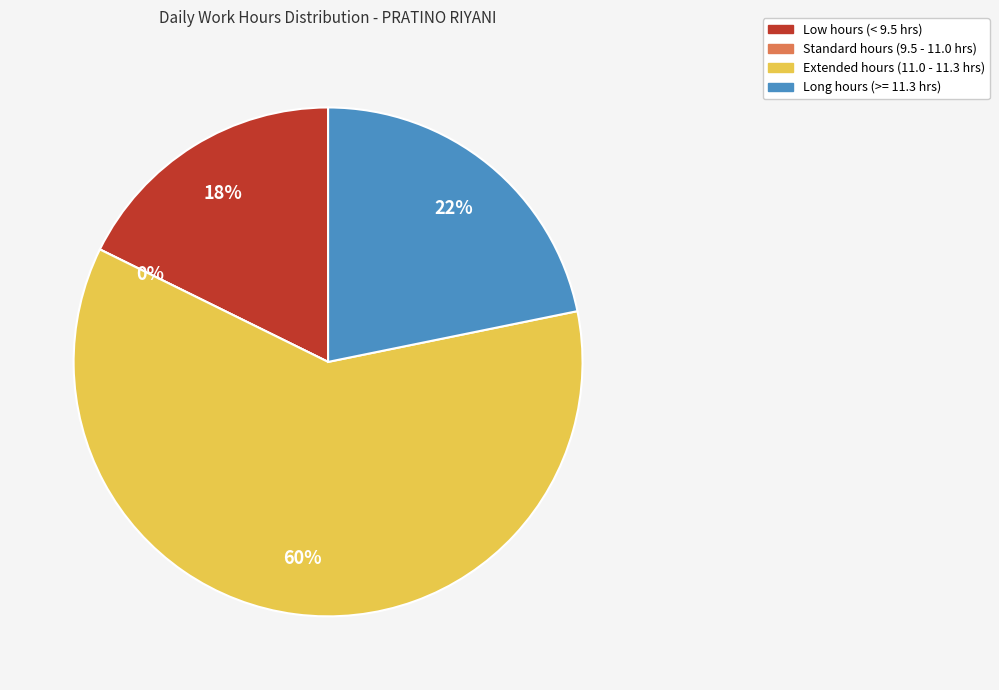

Do 20 and 19 together represent more than half of the pie?

No